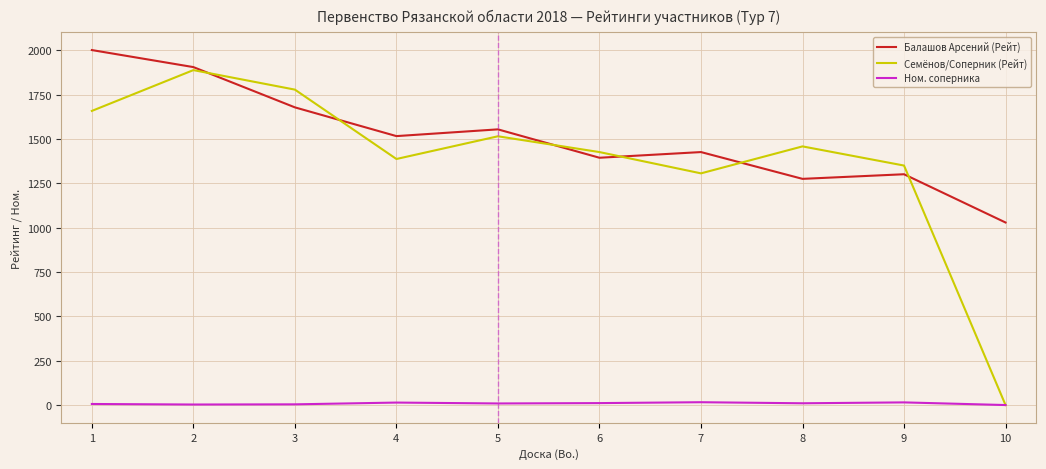

Which series has the widest spread of values?

Семёнов/Соперник (Рейт)